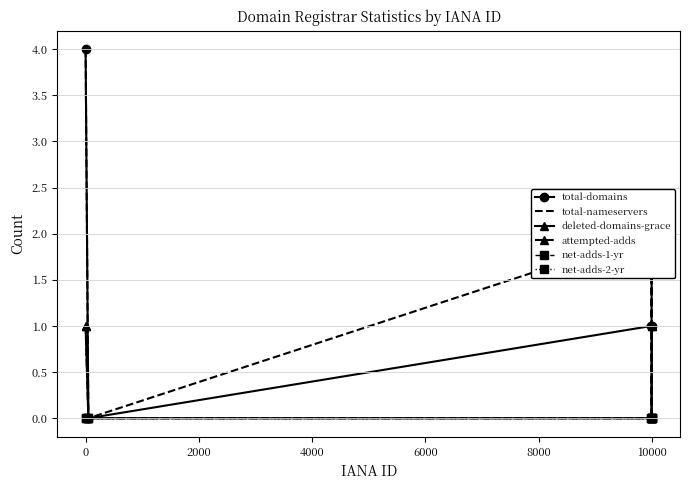

Reading left to right, list all the values displayed in this chart.

total-domains: 4	0	1	1	2
total-nameservers: 4	0	2	0	2
deleted-domains-grace: 1	0	0	0	1
attempted-adds: 1	0	0	0	1
net-adds-1-yr: 0	0	0	0	0
net-adds-2-yr: 0	0	0	0	0